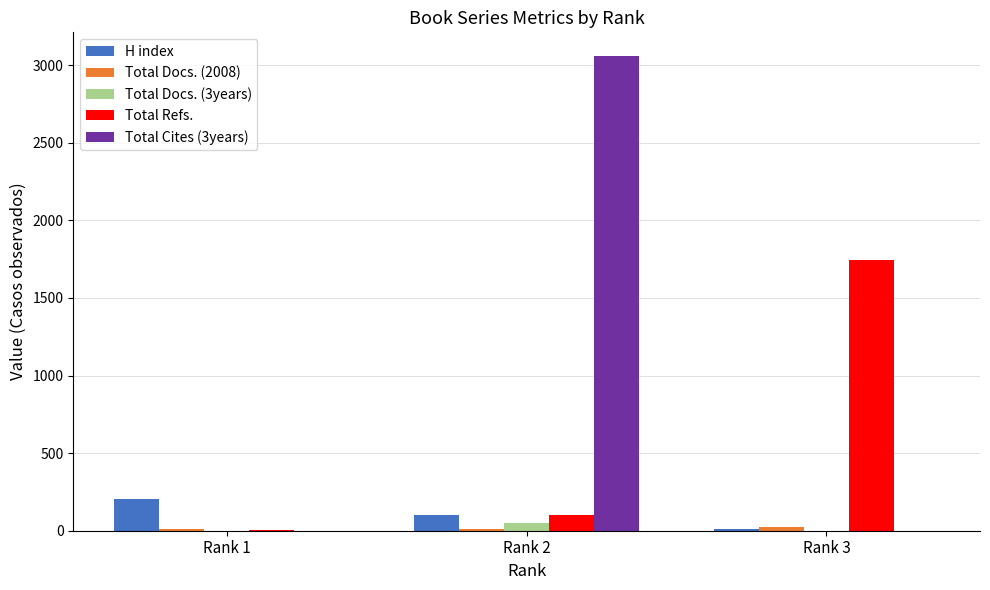

The Total Refs. series shows 7 at Rank 1. True or false?

True